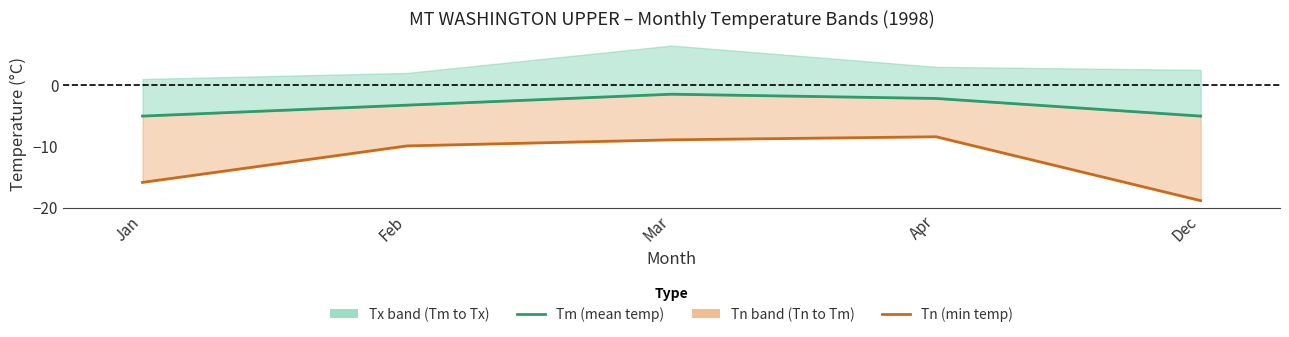

What position from the left is Apr?

4